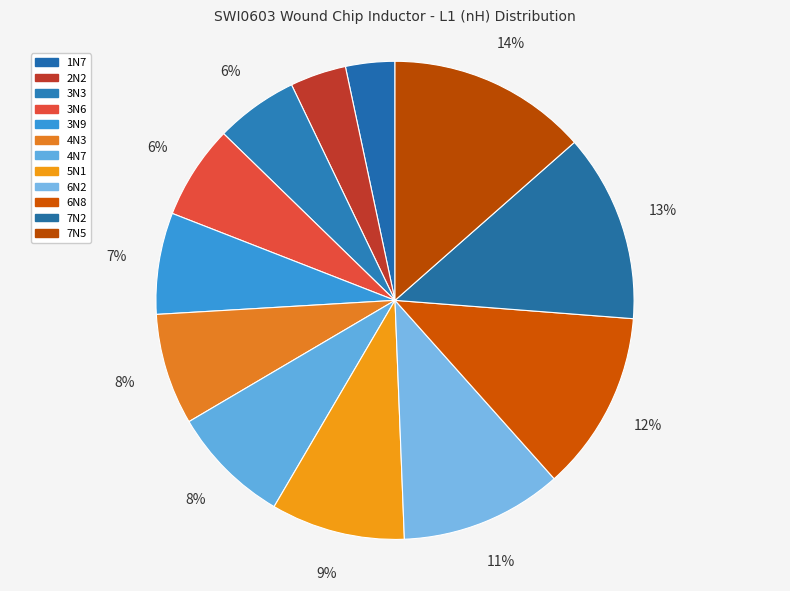

How many slices are in this pie chart?

12